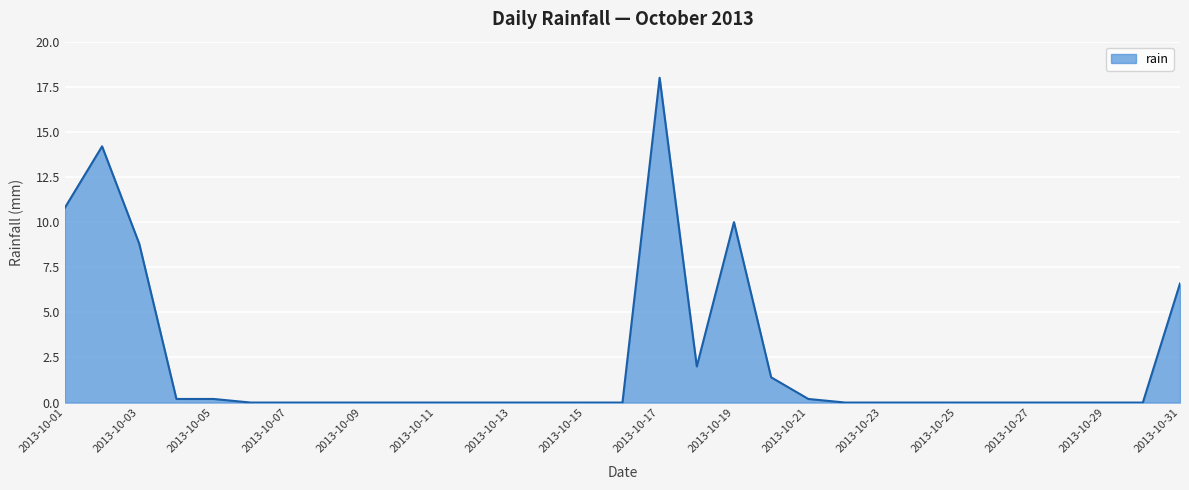

What is the difference between the maximum and minimum values?

18.0